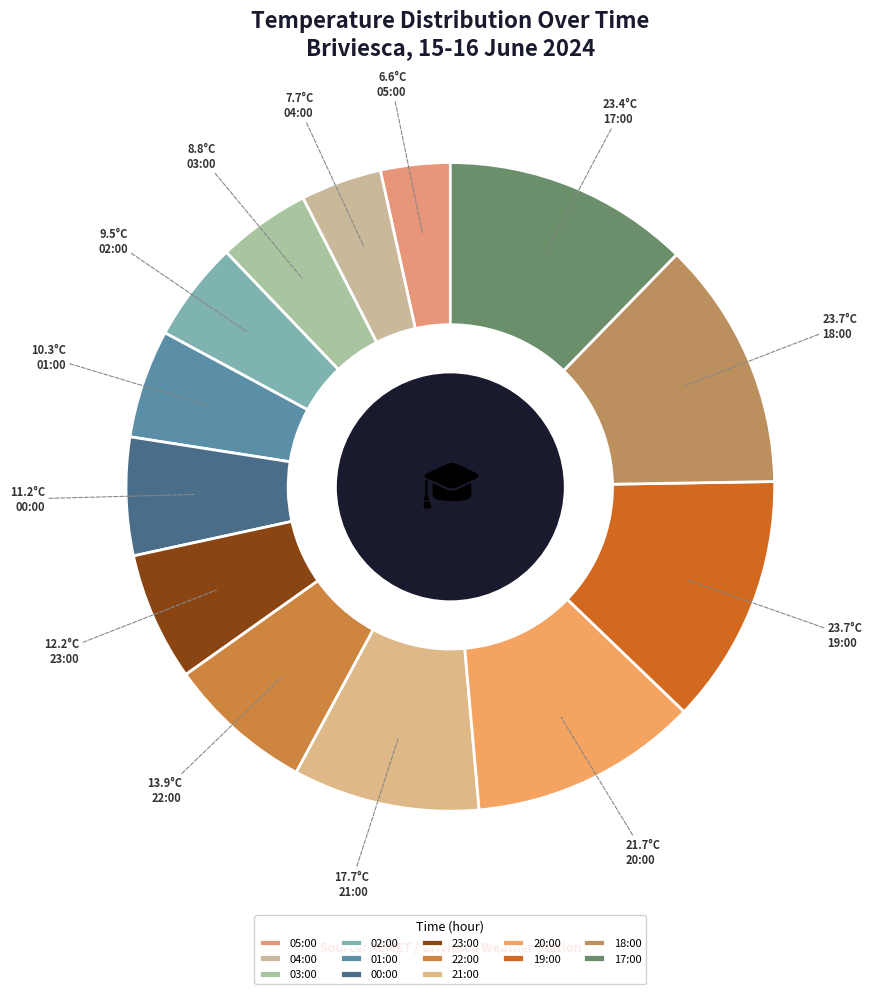

The 18:00 slice represents 1% of the pie. True or false?

False